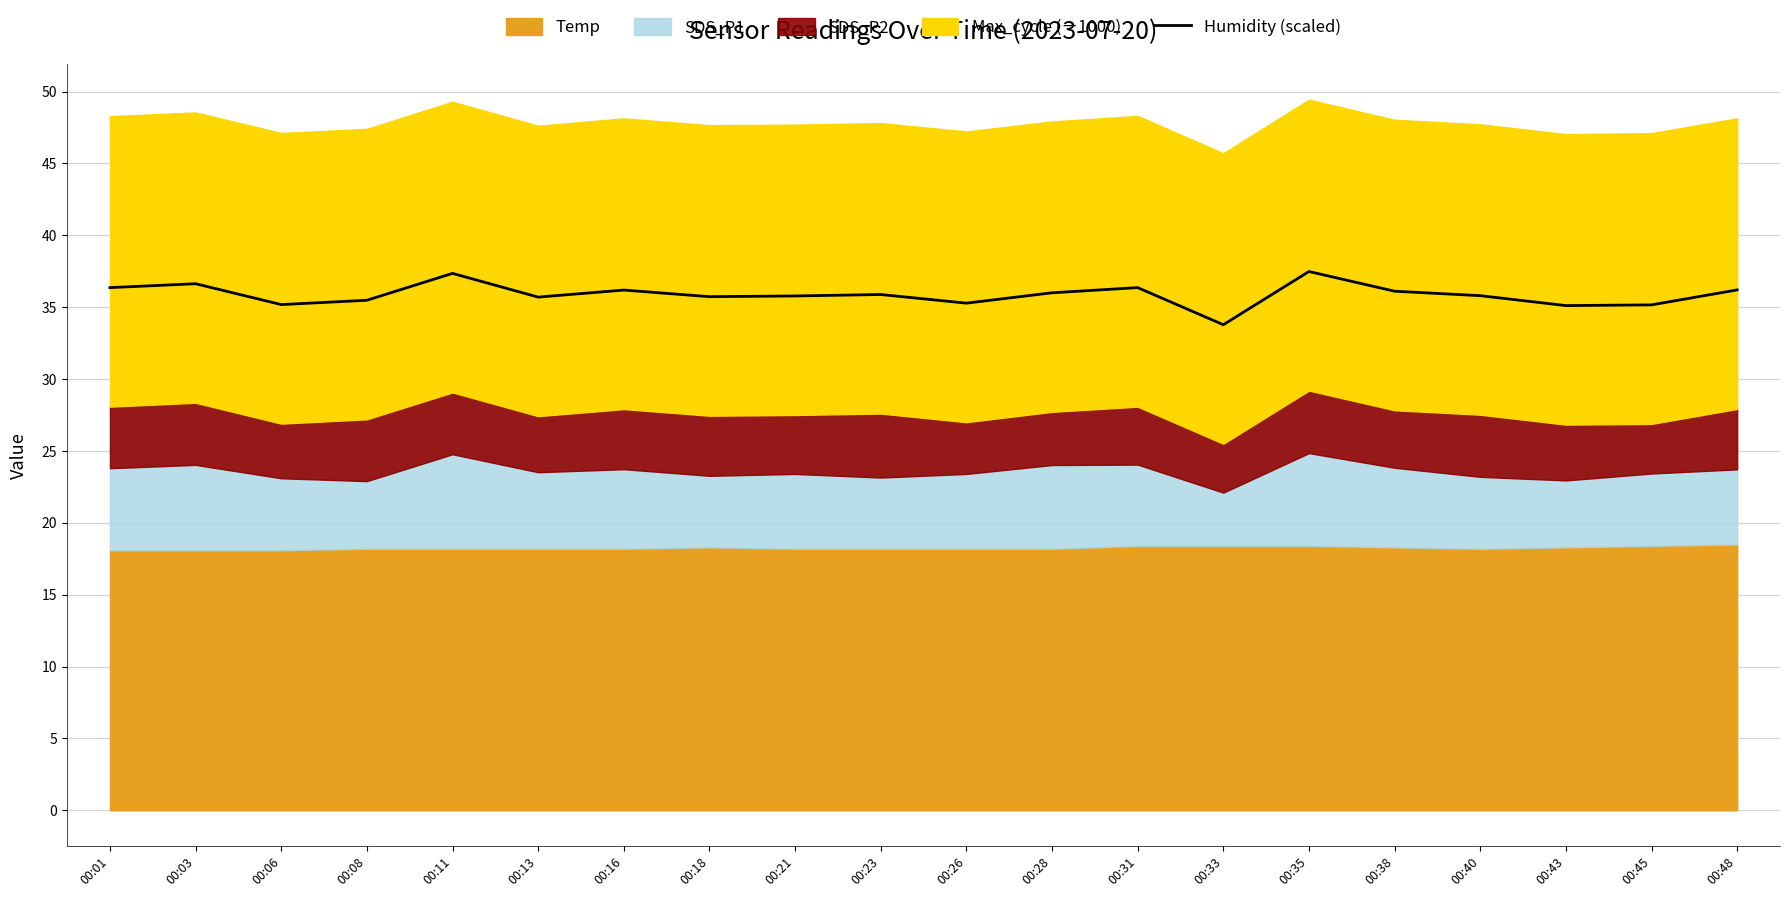

What is the value of the 8th point from the left?

35.7